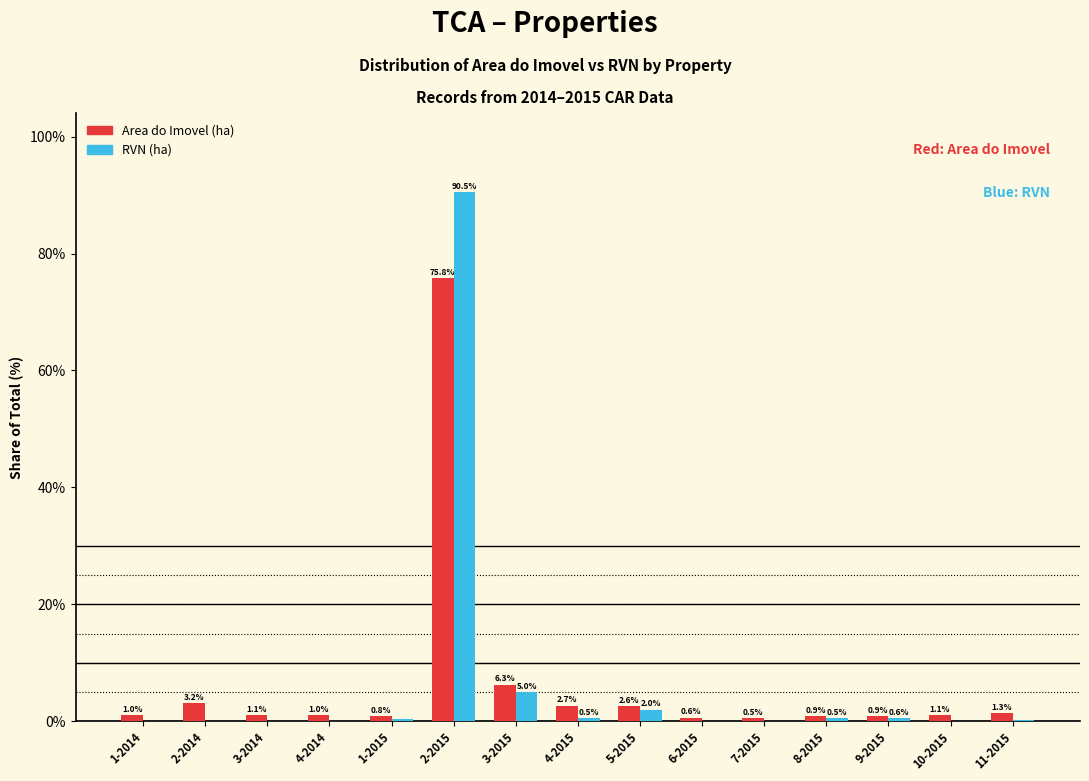

The Area do Imovel (ha) series shows 0.8 at 1-2015. True or false?

True